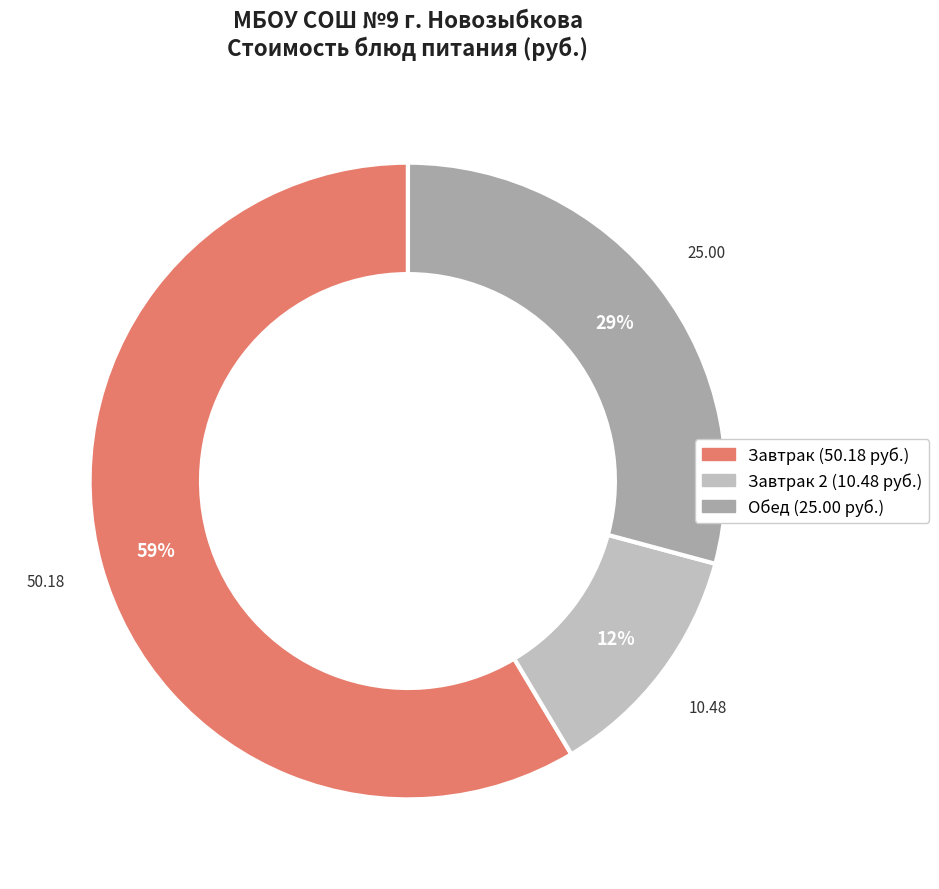

To the nearest percent, what is the average slice percentage?

33%